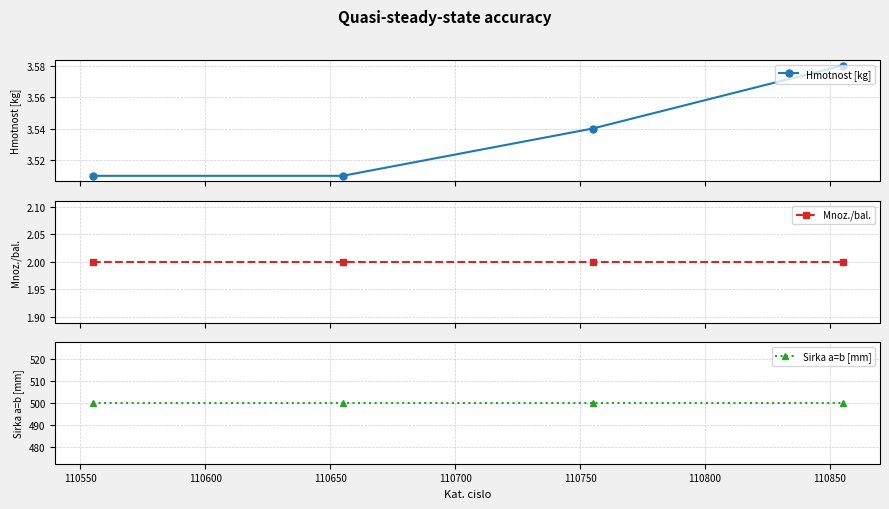

True or false: Sirka a=b [mm] and Hmotnost [kg] intersect in this chart.

False